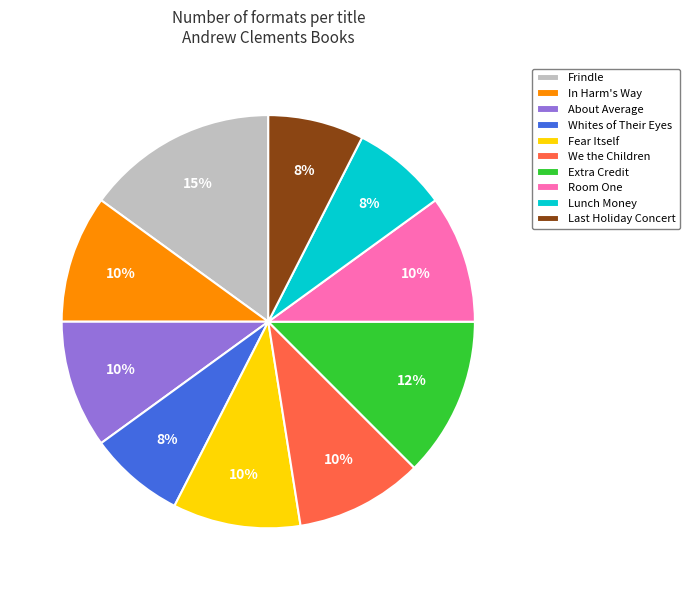

The Lunch Money slice represents 14% of the pie. True or false?

False